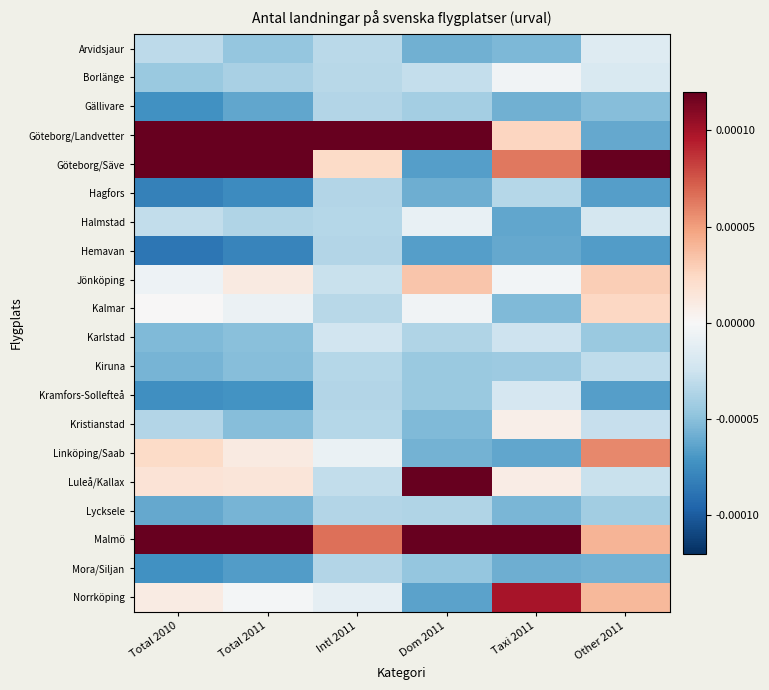

Reading left to right, extract all data points from this chart.

Arvidsjaur: Total 2010=-0.0	Total 2011=-0.0	Intl 2011=-0.0	Dom 2011=-0.0	Taxi 2011=-0.0	Other 2011=-0.0
Borlänge: Total 2010=-0.0	Total 2011=-0.0	Intl 2011=-0.0	Dom 2011=-0.0	Taxi 2011=-0.0	Other 2011=-0.0
Gällivare: Total 2010=-0.0	Total 2011=-0.0	Intl 2011=-0.0	Dom 2011=-0.0	Taxi 2011=-0.0	Other 2011=-0.0
Göteborg/Landvetter: Total 2010=0.0	Total 2011=0.0	Intl 2011=0.0	Dom 2011=0.0	Taxi 2011=0.0	Other 2011=-0.0
Göteborg/Säve: Total 2010=0.0	Total 2011=0.0	Intl 2011=0.0	Dom 2011=-0.0	Taxi 2011=0.0	Other 2011=0.0
Hagfors: Total 2010=-0.0	Total 2011=-0.0	Intl 2011=-0.0	Dom 2011=-0.0	Taxi 2011=-0.0	Other 2011=-0.0
Halmstad: Total 2010=-0.0	Total 2011=-0.0	Intl 2011=-0.0	Dom 2011=-0.0	Taxi 2011=-0.0	Other 2011=-0.0
Hemavan: Total 2010=-0.0	Total 2011=-0.0	Intl 2011=-0.0	Dom 2011=-0.0	Taxi 2011=-0.0	Other 2011=-0.0
Jönköping: Total 2010=-0.0	Total 2011=0.0	Intl 2011=-0.0	Dom 2011=0.0	Taxi 2011=-0.0	Other 2011=0.0
Kalmar: Total 2010=0.0	Total 2011=-0.0	Intl 2011=-0.0	Dom 2011=-0.0	Taxi 2011=-0.0	Other 2011=0.0
Karlstad: Total 2010=-0.0	Total 2011=-0.0	Intl 2011=-0.0	Dom 2011=-0.0	Taxi 2011=-0.0	Other 2011=-0.0
Kiruna: Total 2010=-0.0	Total 2011=-0.0	Intl 2011=-0.0	Dom 2011=-0.0	Taxi 2011=-0.0	Other 2011=-0.0
Kramfors-Sollefteå: Total 2010=-0.0	Total 2011=-0.0	Intl 2011=-0.0	Dom 2011=-0.0	Taxi 2011=-0.0	Other 2011=-0.0
Kristianstad: Total 2010=-0.0	Total 2011=-0.0	Intl 2011=-0.0	Dom 2011=-0.0	Taxi 2011=0.0	Other 2011=-0.0
Linköping/Saab: Total 2010=0.0	Total 2011=0.0	Intl 2011=-0.0	Dom 2011=-0.0	Taxi 2011=-0.0	Other 2011=0.0
Luleå/Kallax: Total 2010=0.0	Total 2011=0.0	Intl 2011=-0.0	Dom 2011=0.0	Taxi 2011=0.0	Other 2011=-0.0
Lycksele: Total 2010=-0.0	Total 2011=-0.0	Intl 2011=-0.0	Dom 2011=-0.0	Taxi 2011=-0.0	Other 2011=-0.0
Malmö: Total 2010=0.0	Total 2011=0.0	Intl 2011=0.0	Dom 2011=0.0	Taxi 2011=0.0	Other 2011=0.0
Mora/Siljan: Total 2010=-0.0	Total 2011=-0.0	Intl 2011=-0.0	Dom 2011=-0.0	Taxi 2011=-0.0	Other 2011=-0.0
Norrköping: Total 2010=0.0	Total 2011=-0.0	Intl 2011=-0.0	Dom 2011=-0.0	Taxi 2011=0.0	Other 2011=0.0